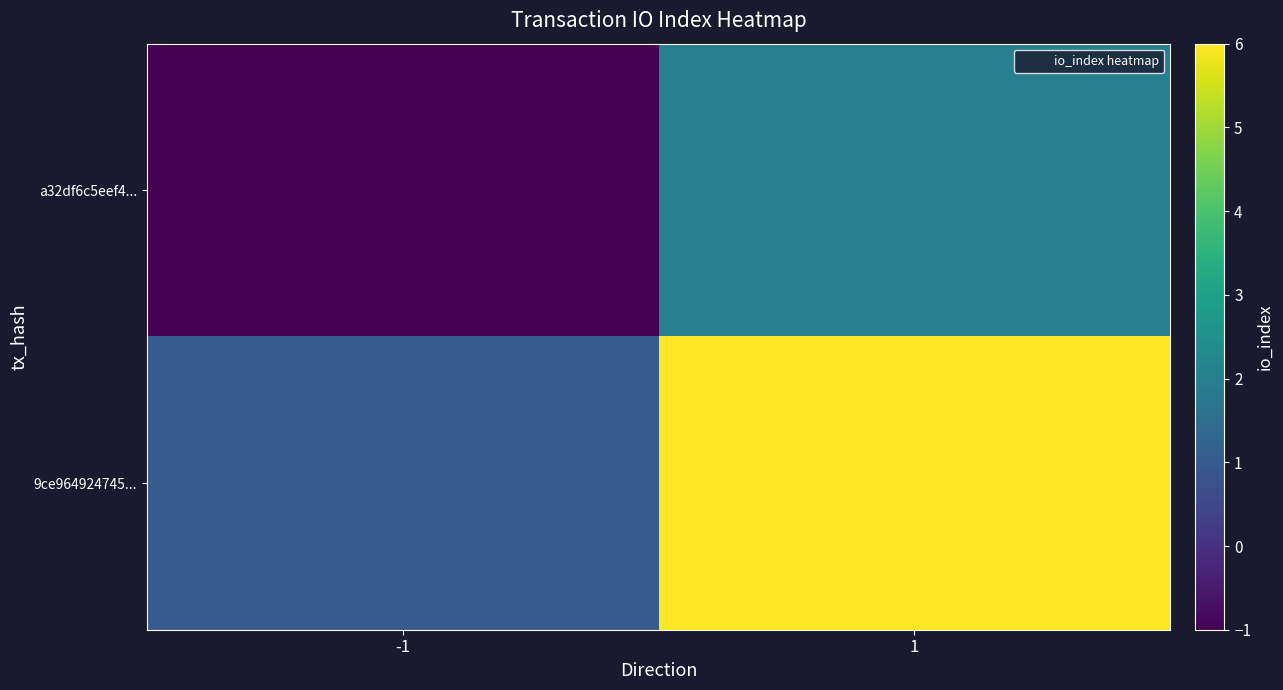

Reading right to left, list all the values displayed in this chart.

a32df6c5eef4...: 1=2	-1=-1
9ce964924745...: 1=6	-1=1